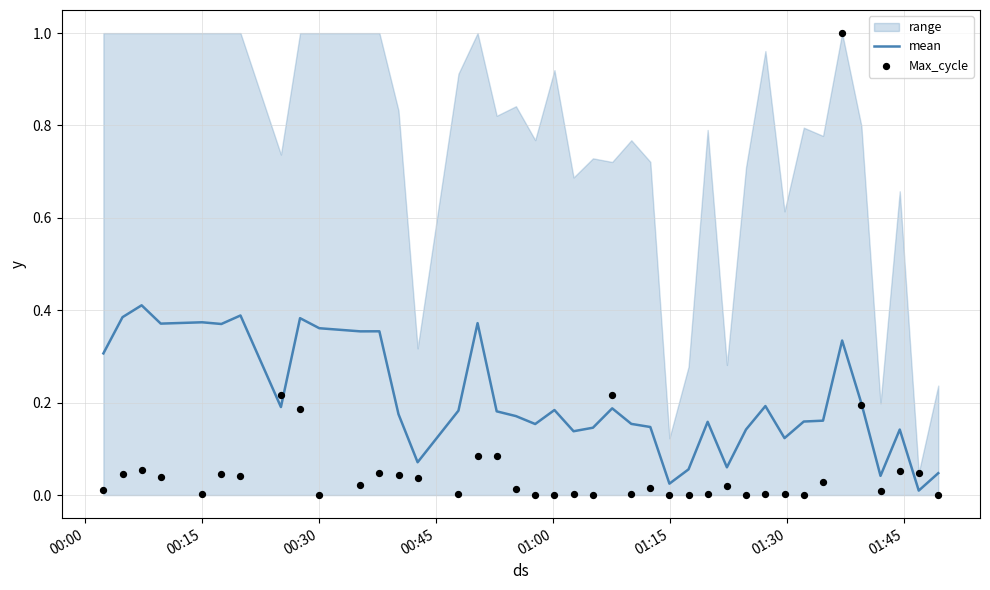

Which series contains the highest Y value?

Max_cycle